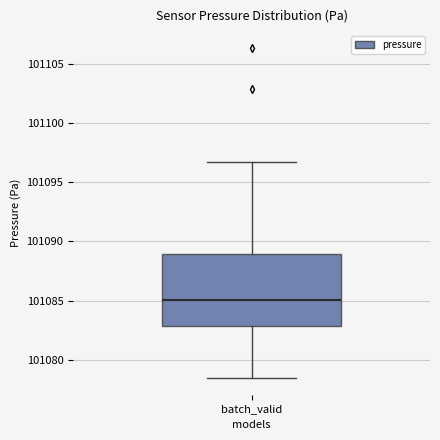

Read this box plot against the y-axis: the position of the median line, the range covered by the box, and the ends of both whiskers. The values are not printed on the chart, so give them approximately, as read against the axis.

median 101085.0, box 101083.0 to 101089.0, whiskers 101078.5 to 101096.5